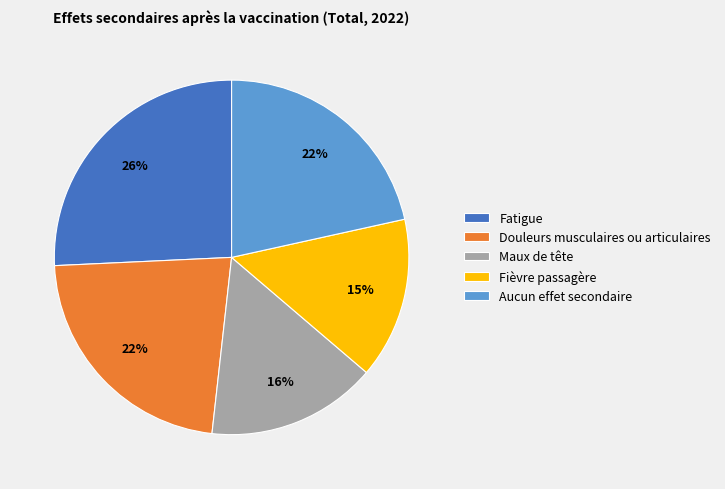

What is the largest slice in the pie chart?

Fatigue